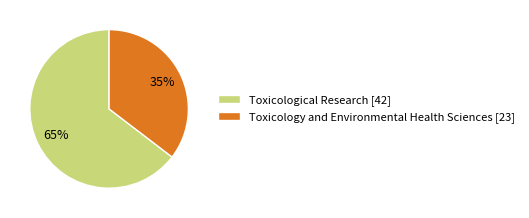

The Toxicology and Environmental Health Sciences slice represents 28% of the pie. True or false?

False